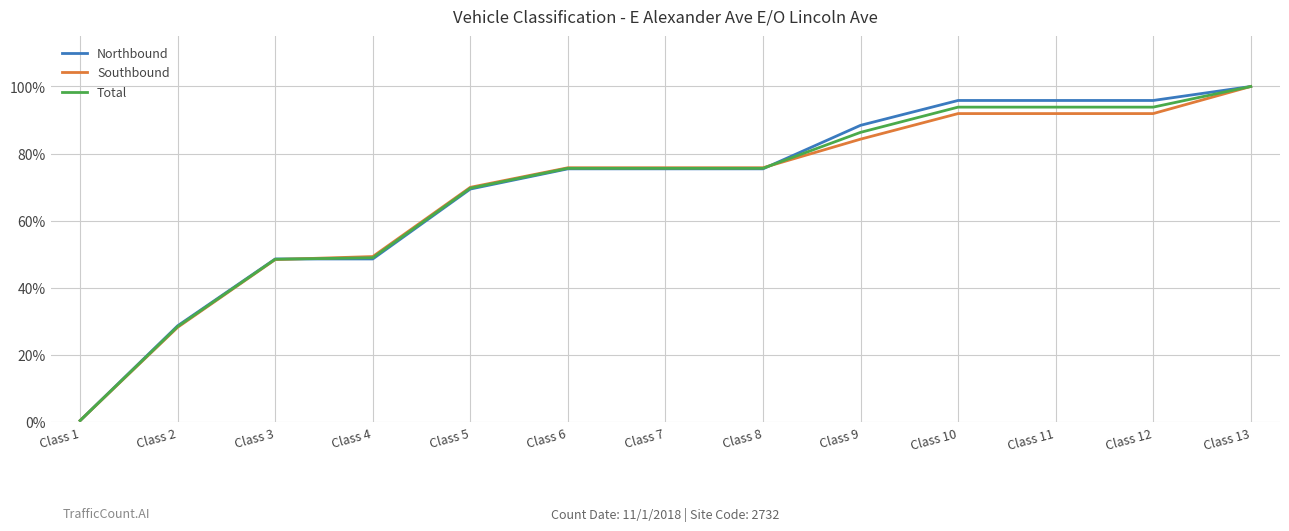

Which series changed the most between Class 9 and Class 12?

Southbound